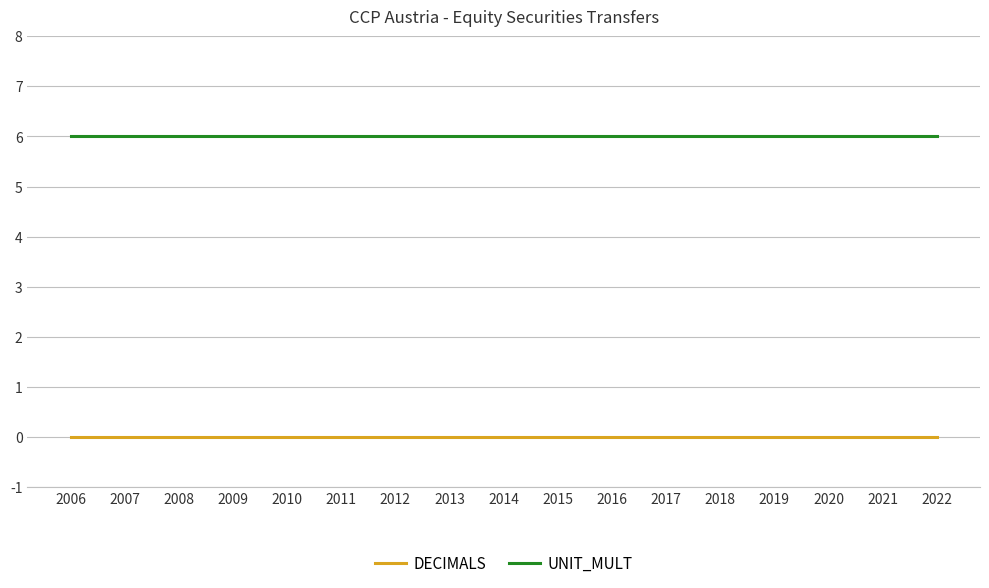

At how many categories does at least one series exceed 4?

17